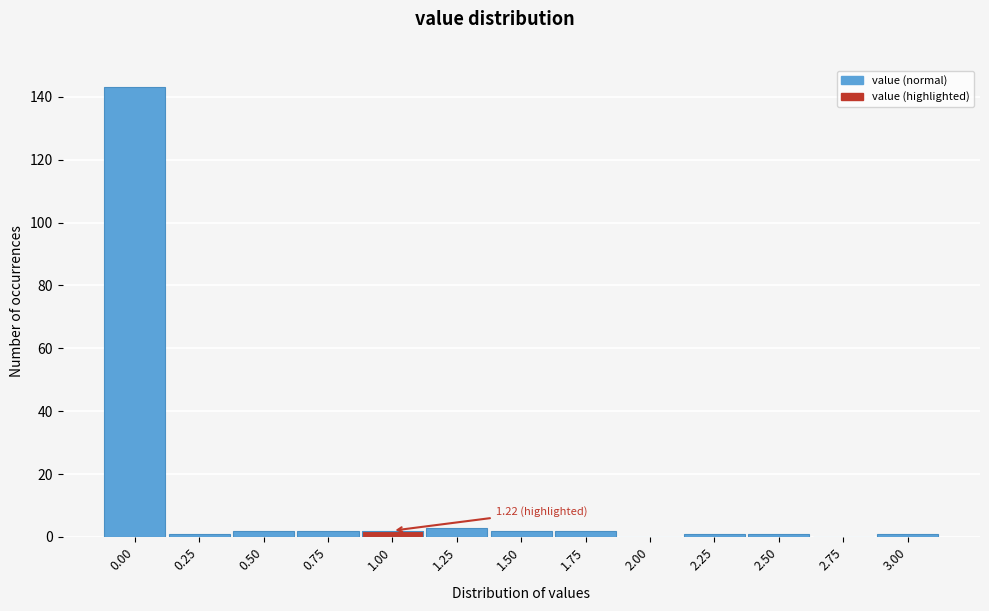

Reading right to left, transcribe all the data shown in this chart.

3.00=1	2.75=0	2.50=1	2.25=1	2.00=0	1.75=2	1.50=2	1.25=3	1.00=2	0.75=2	0.50=2	0.25=1	0.00=143